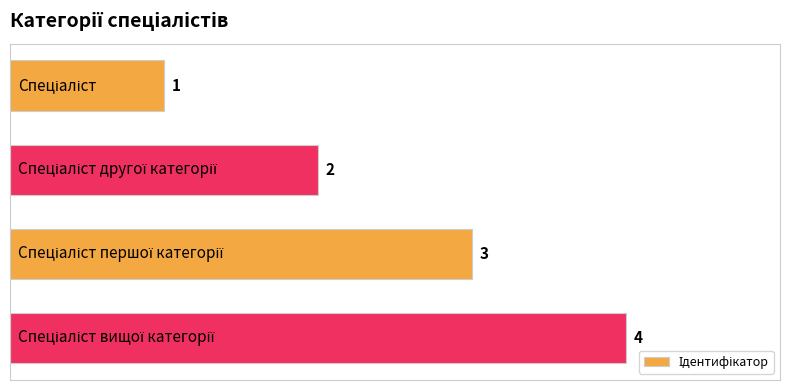

How many distinct data groups are displayed?

1